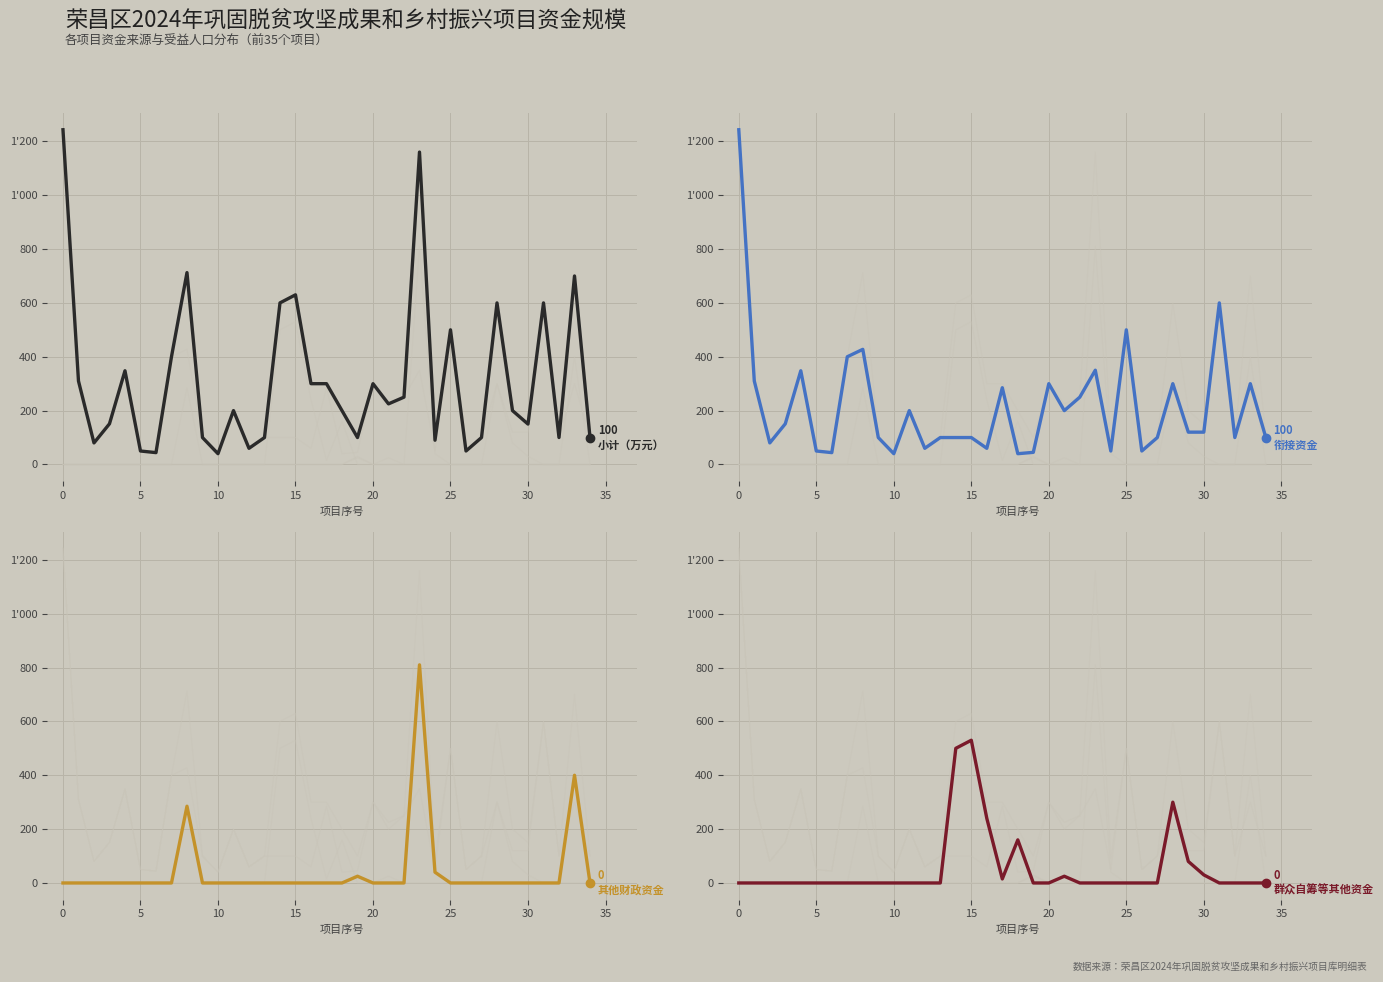

List the series in order of their peak value, highest first.

小计（万元）, 衔接资金, 其他财政资金, 群众自筹等其他资金